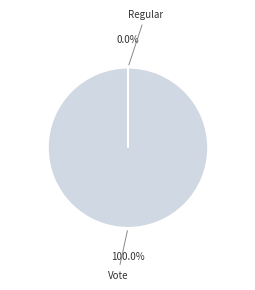

To the nearest percent, what percentage of the pie is Vote?

100%